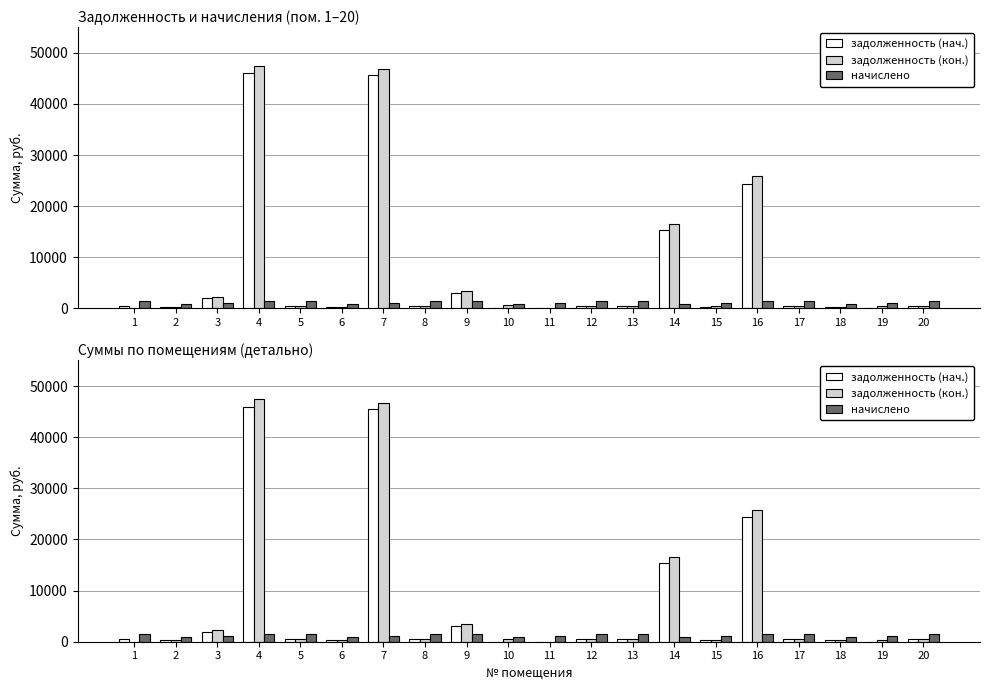

What is the approximate value of начислено at 20?

1462.1